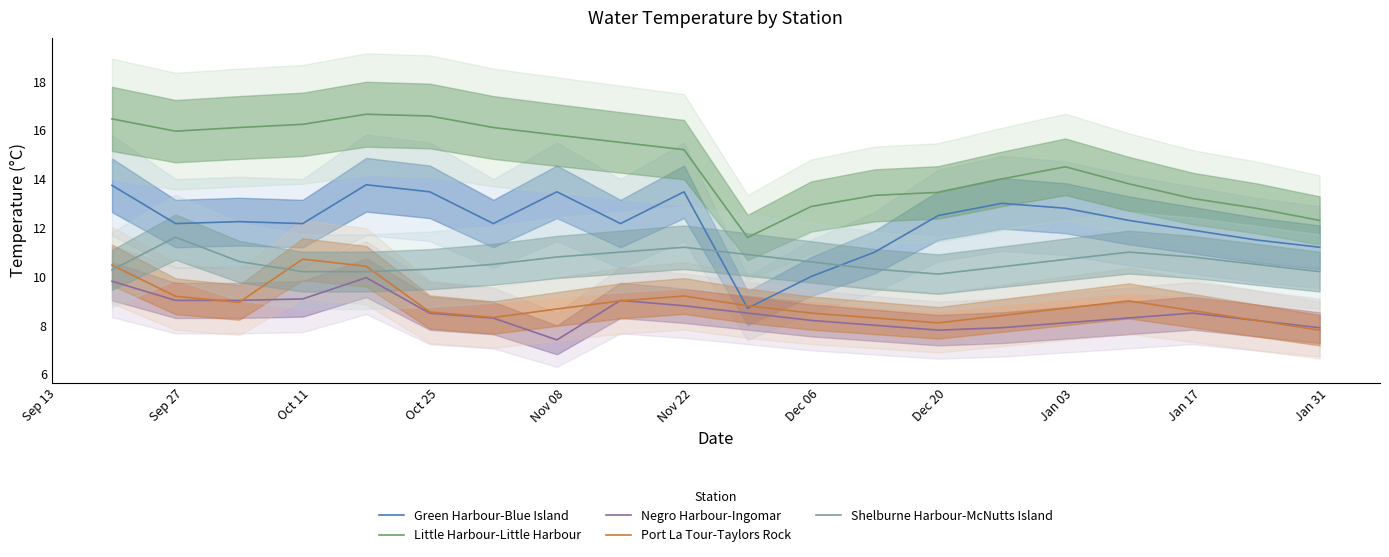

True or false: Shelburne Harbour-McNutts Island and Little Harbour-Little Harbour cross at least once.

False